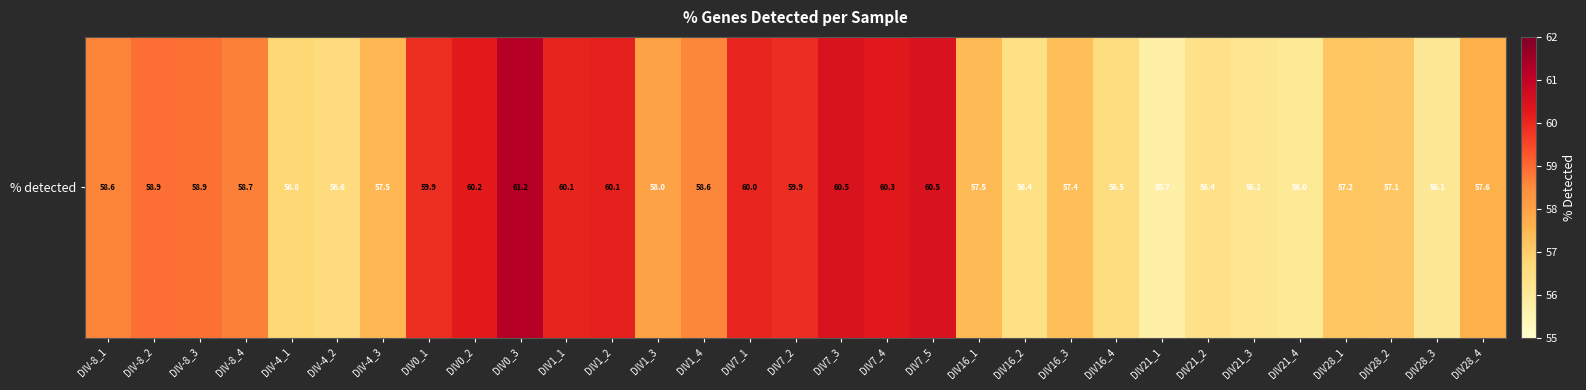

Reading left to right, what are all the values shown in this chart?

58.6	58.9	58.9	58.7	56.8	56.6	57.5	59.9	60.2	61.2	60.1	60.1	58.0	58.6	60.0	59.9	60.5	60.3	60.5	57.5	56.4	57.4	56.5	55.7	56.4	56.2	56.0	57.2	57.1	56.1	57.6